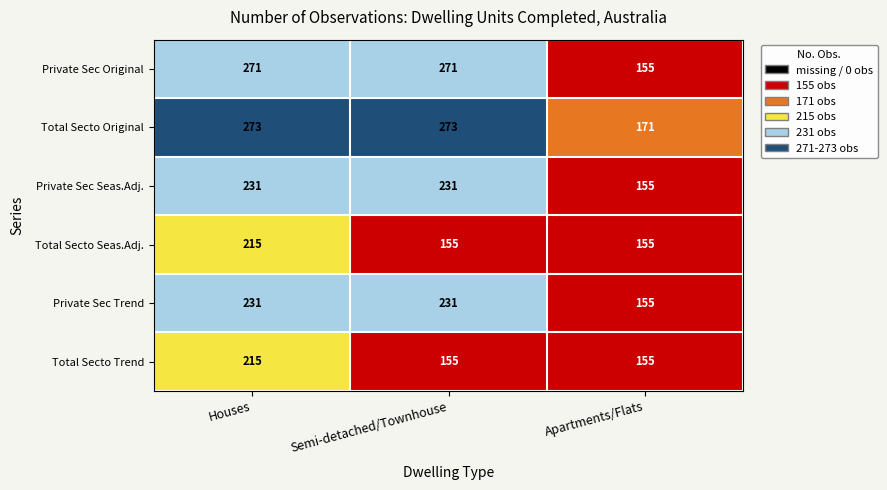

Is the value of Total Secto Seas.Adj. at Houses greater than the value of Private Sec Trend at Semi-detached/Townhouse?

No